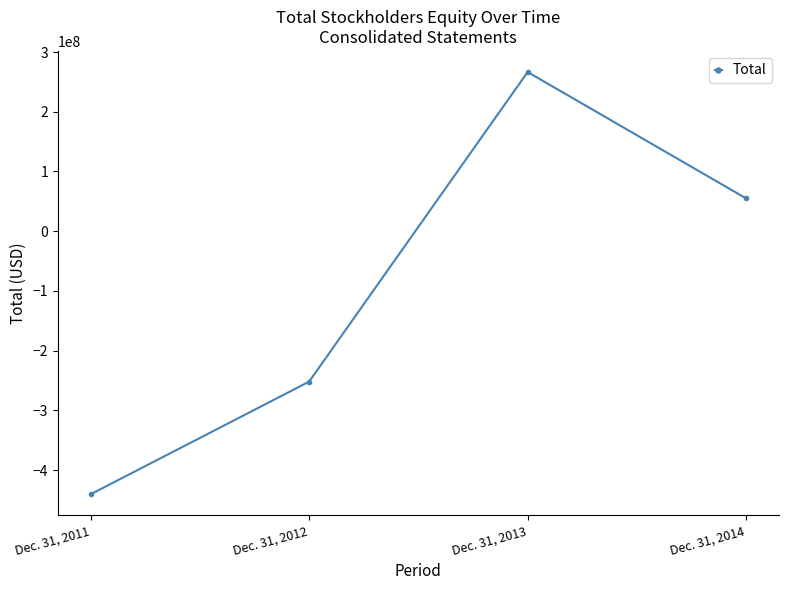

True or false: the data shows -120390834 at Dec. 31, 2012.

False